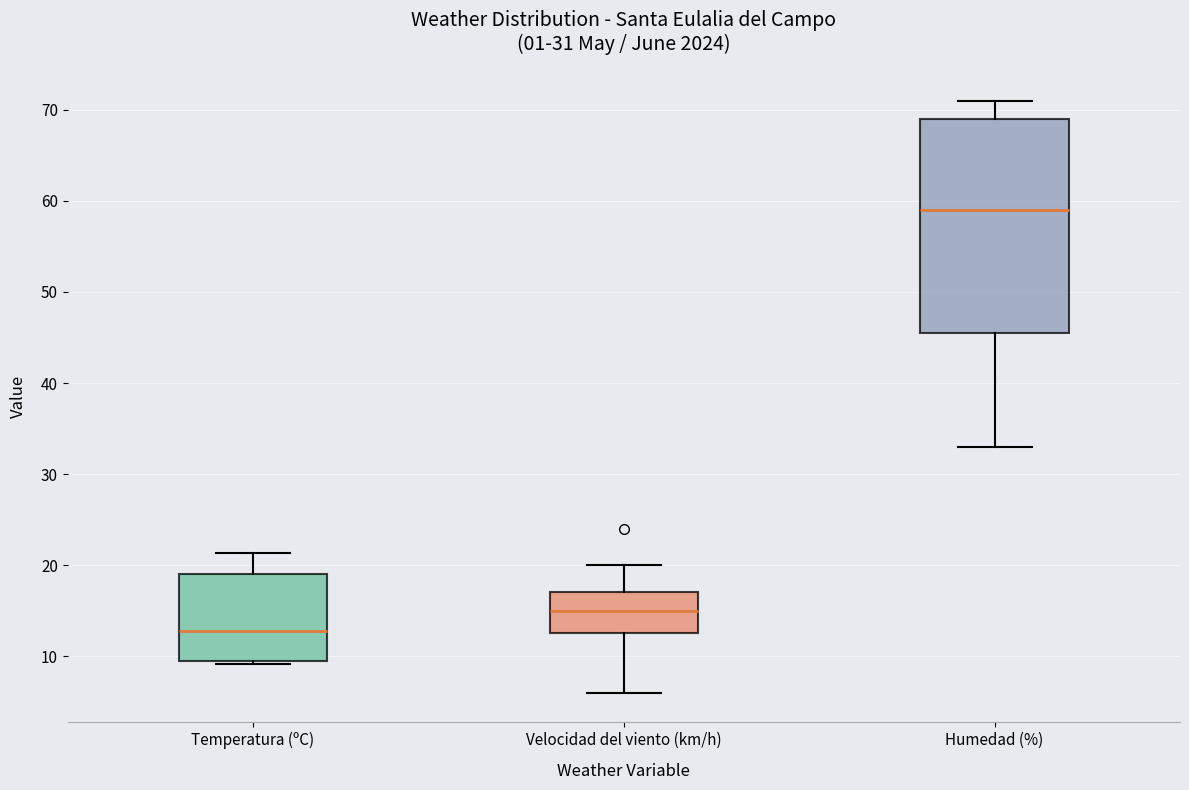

Which box is the tallest, from its lower edge to its upper edge?

Humedad (%)